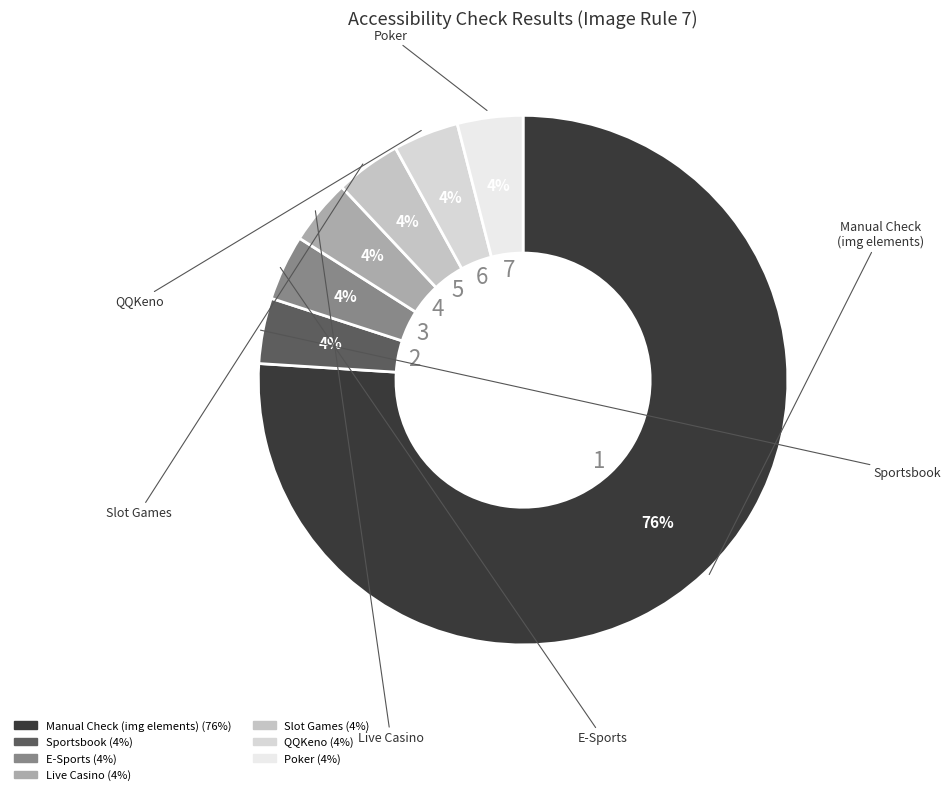

Which category has the biggest portion of the pie?

Manual Check